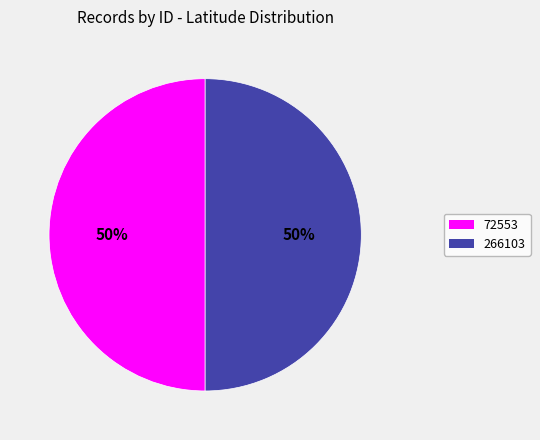

To the nearest percent, what portion does 266103 represent?

50%